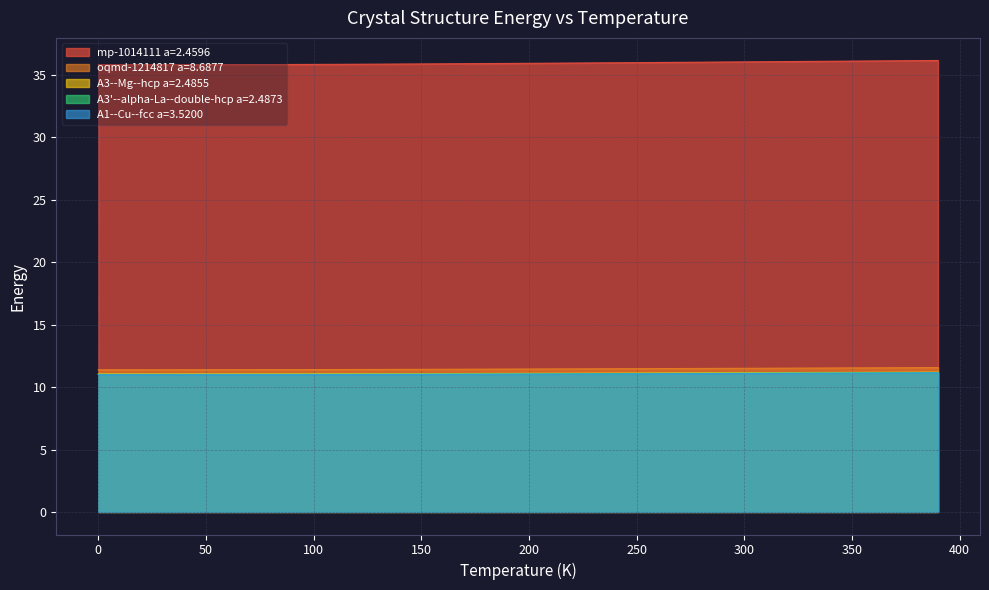

Which series has the widest spread of values?

mp-1014111 a=2.4596